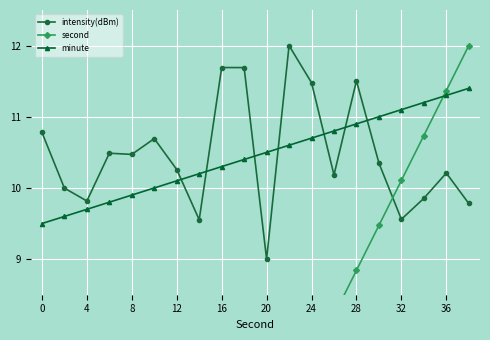

Which category has the lowest value in the intensity(dBm) series?

20